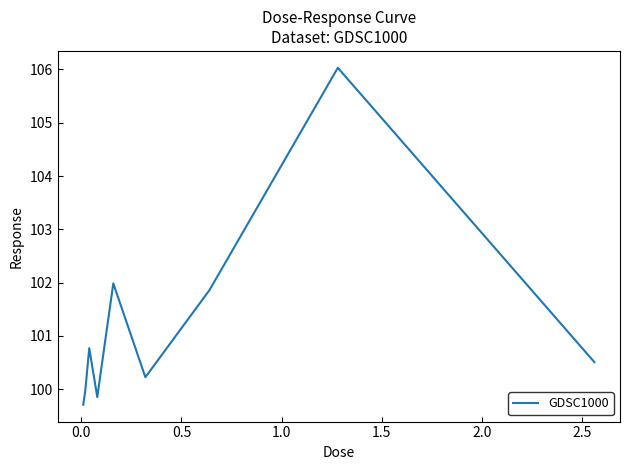

What is the difference between the maximum and minimum values?

6.3